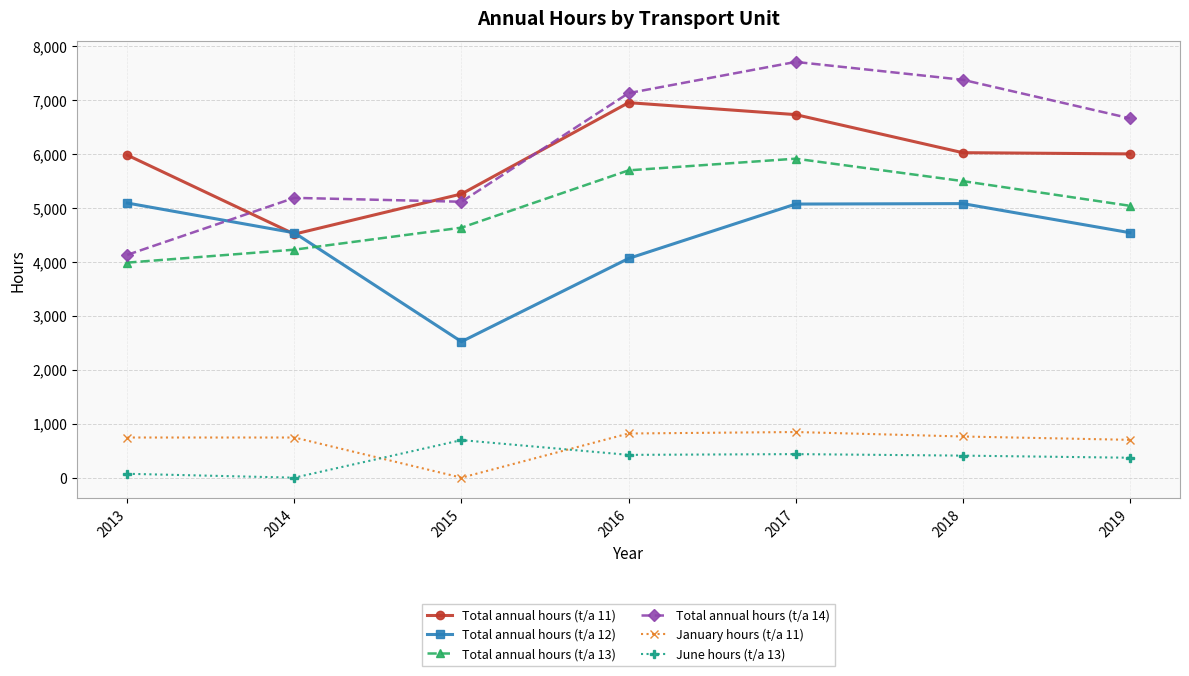

The value of January hours (t/a 11) at 2013 is 1218.4. True or false?

False